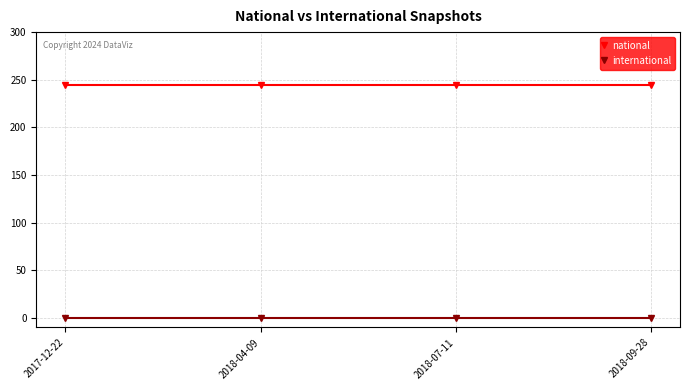

Rank the series at 2018-07-11 from lowest to highest value.

international, national